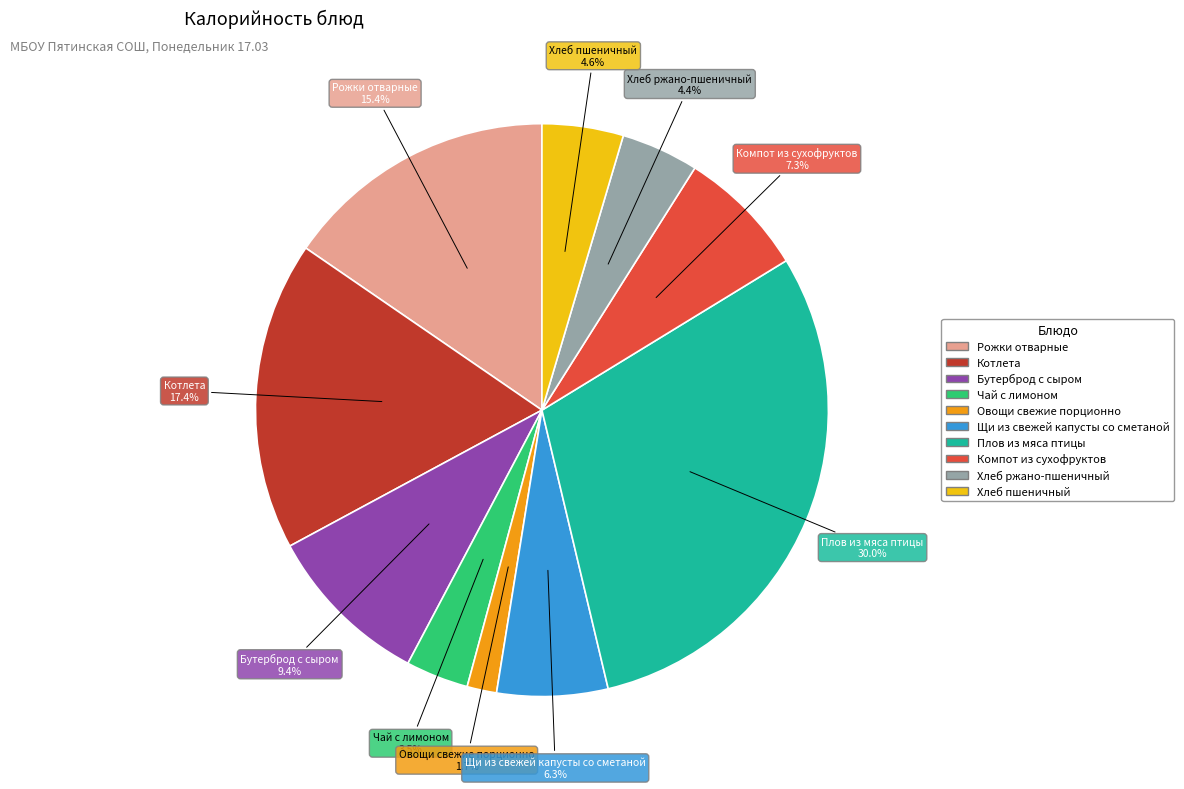

To the nearest percent, what is the difference between the largest and smallest slice percentages?

28%